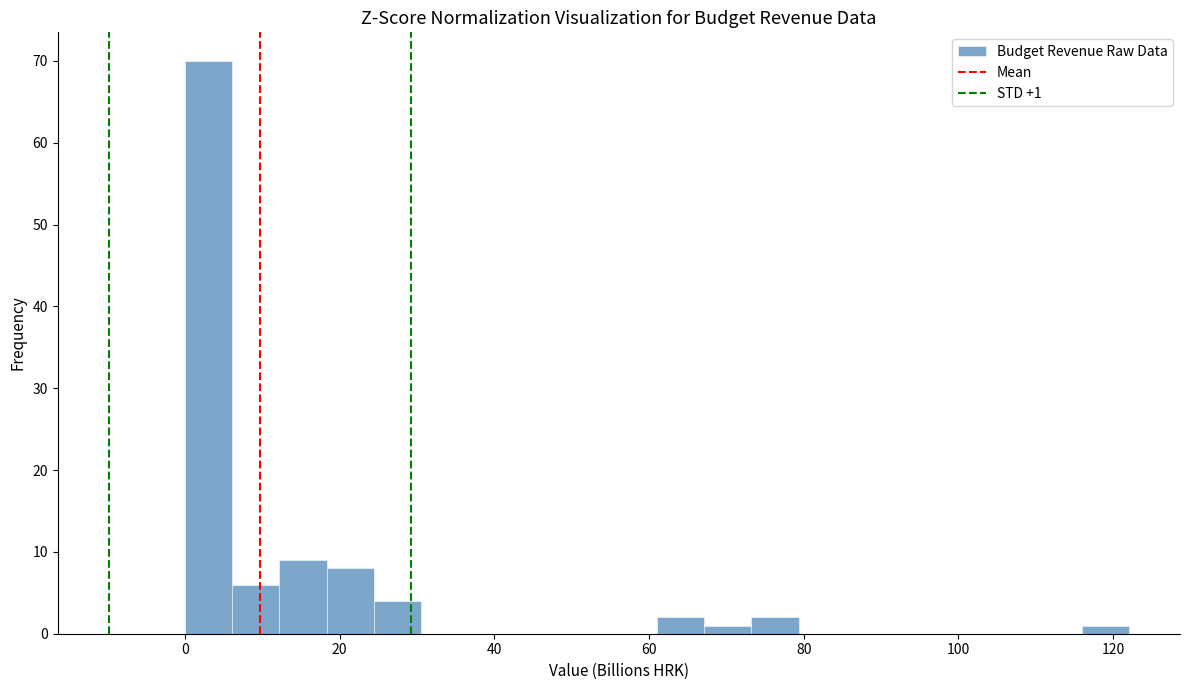

Around what value on the x-axis is the tallest bar? Give the approximate position of its centre, as read against the axis.

4